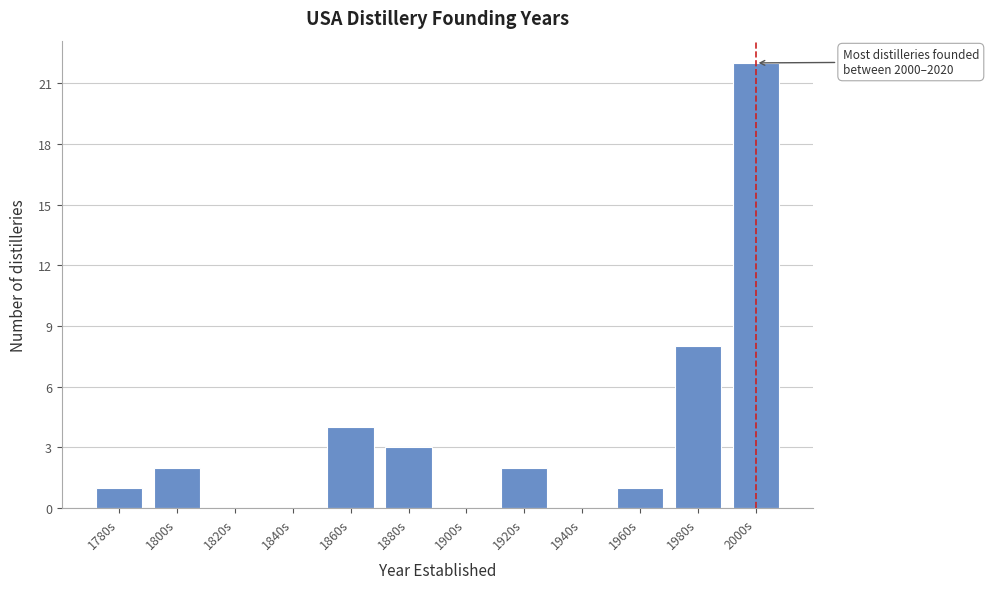

Reading right to left, extract all data points from this chart.

2000s=22	1980s=8	1960s=1	1940s=0	1920s=2	1900s=0	1880s=3	1860s=4	1840s=0	1820s=0	1800s=2	1780s=1